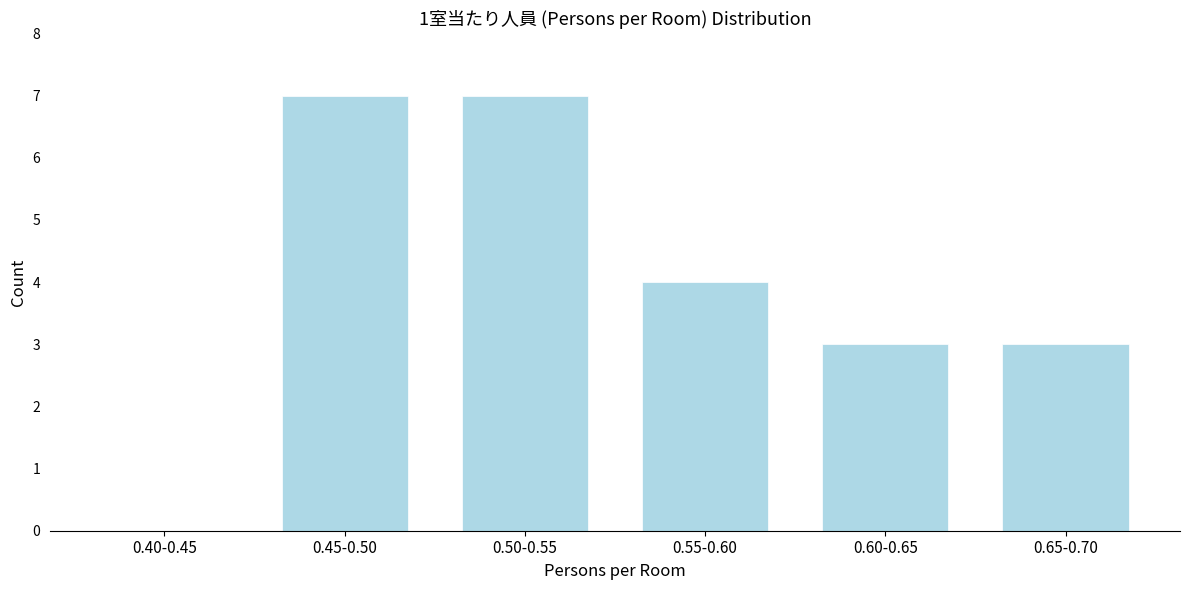

Reading right to left, transcribe all the data shown in this chart.

0.65-0.70=3	0.60-0.65=3	0.55-0.60=4	0.50-0.55=7	0.45-0.50=7	0.40-0.45=0